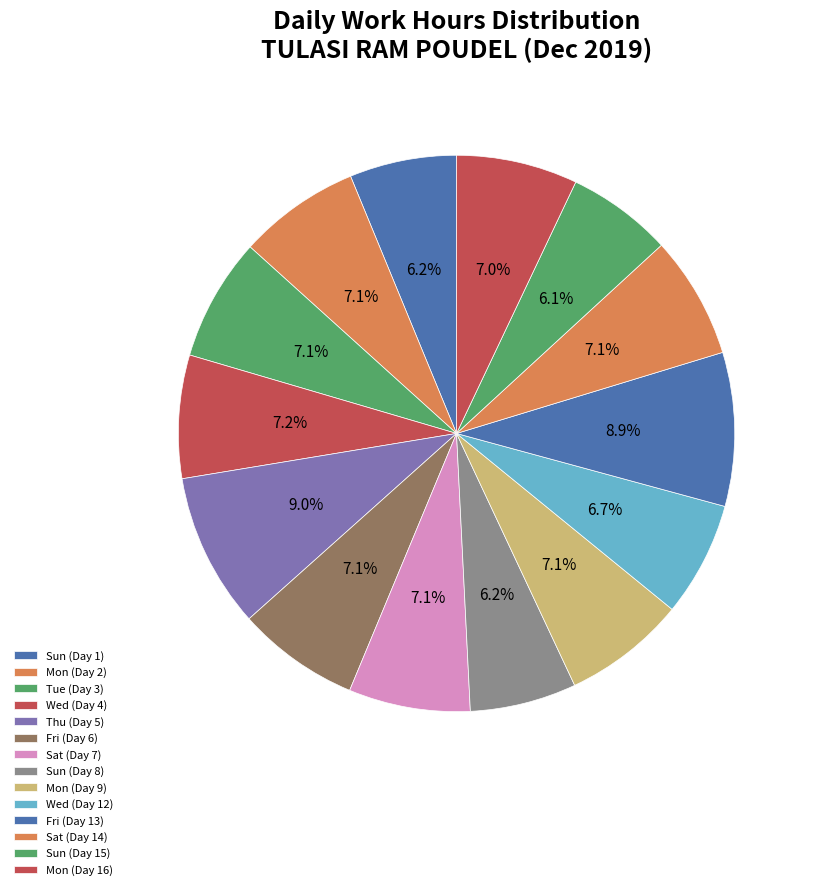

How many slices are in this pie chart?

14